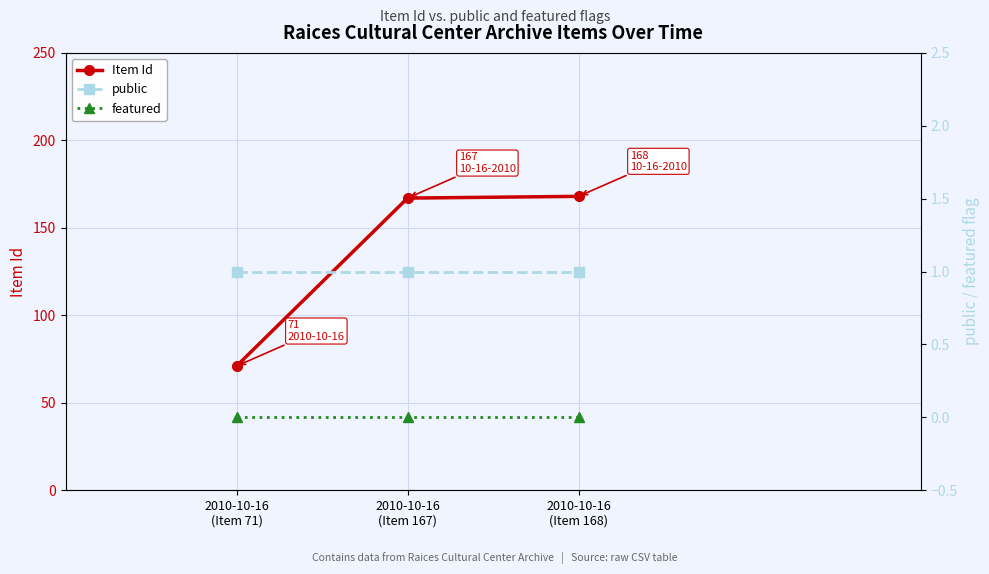

What are all the series names shown in the legend?

Item Id, public, featured